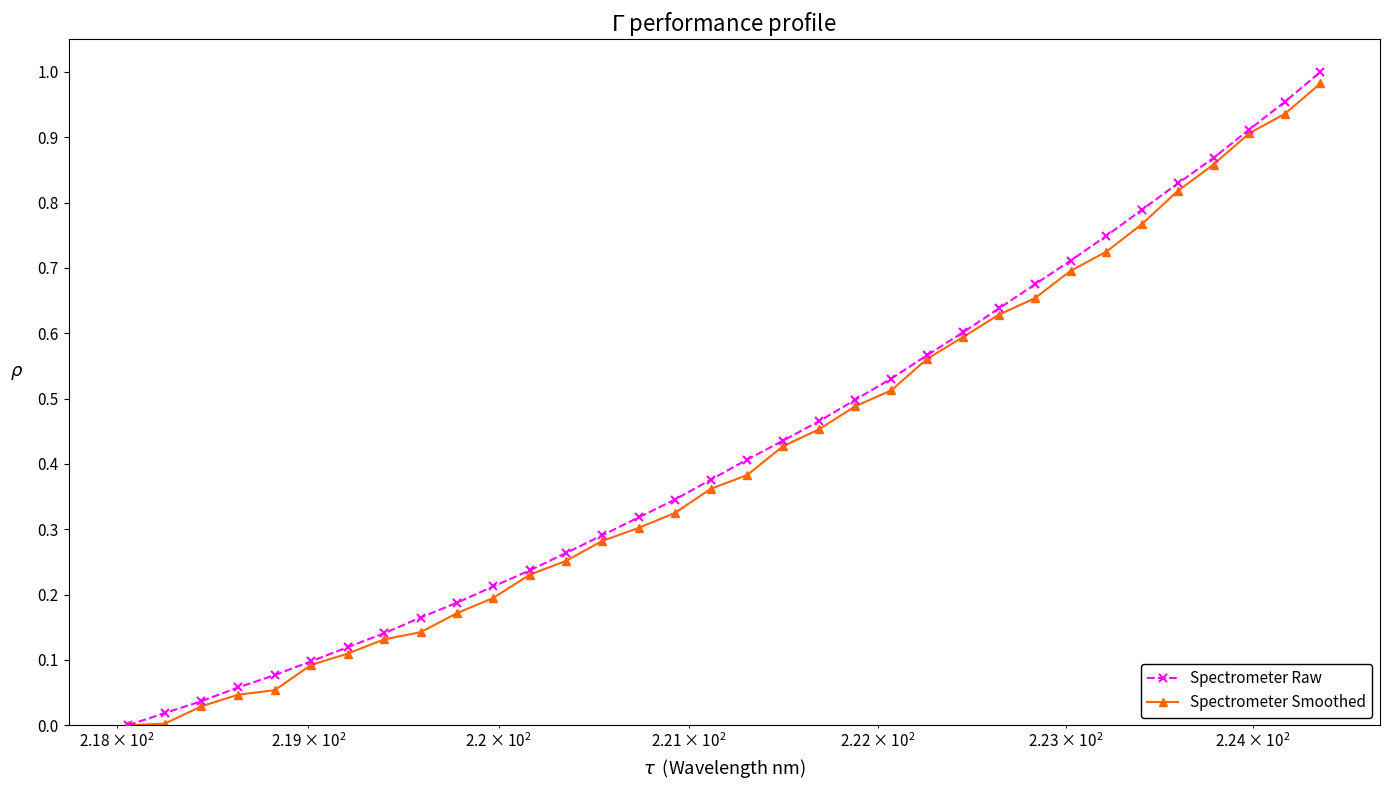

Which series has the widest spread of values?

Spectrometer Raw